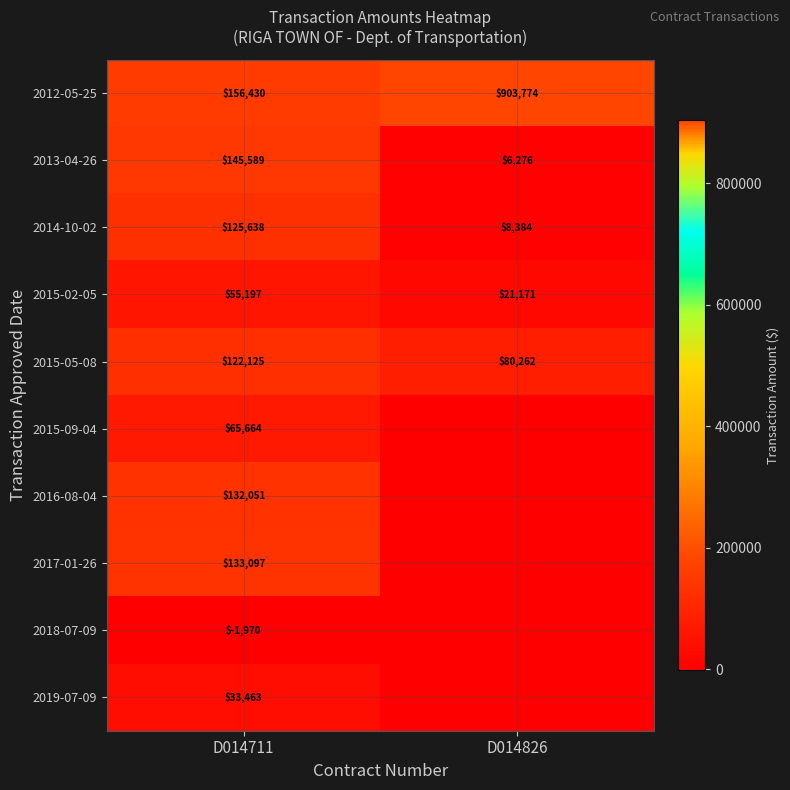

At how many categories does at least one series exceed 284163?

1